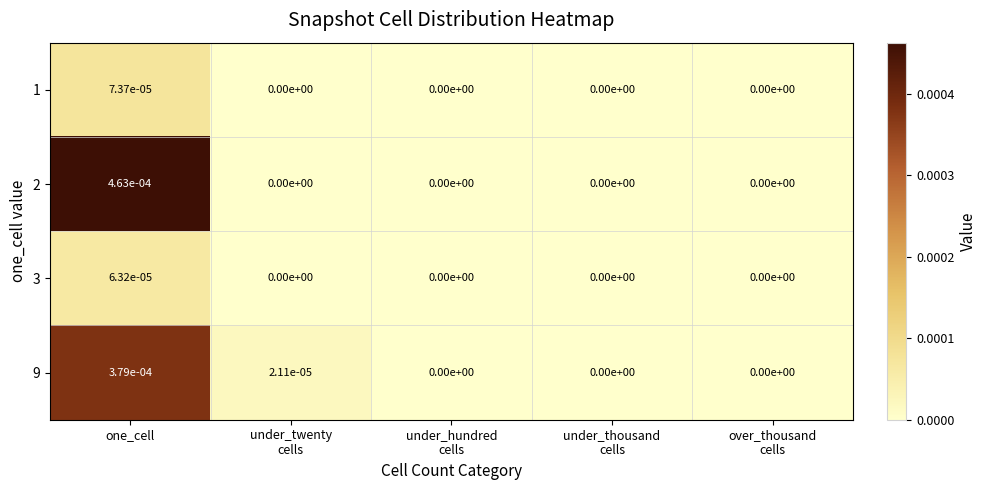

At which label does 2 reach its peak?

one_cell